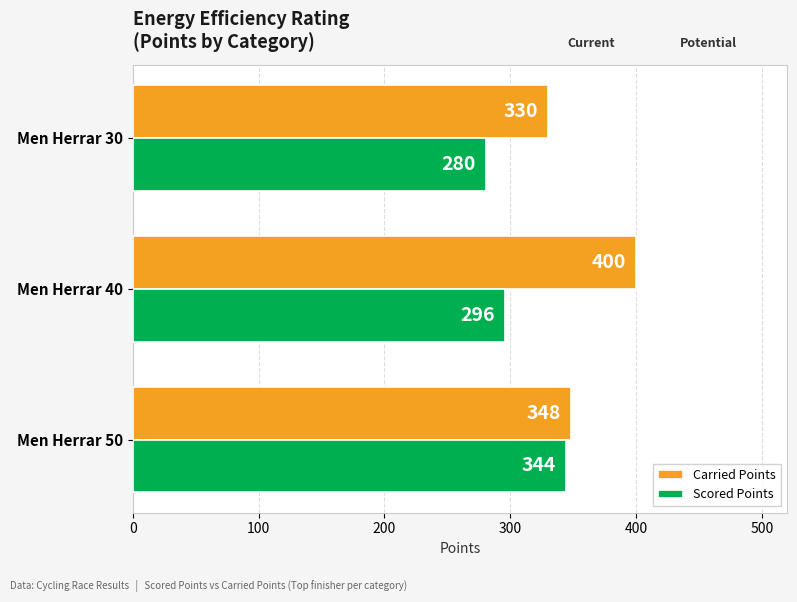

Which series has the widest spread of values?

Carried Points